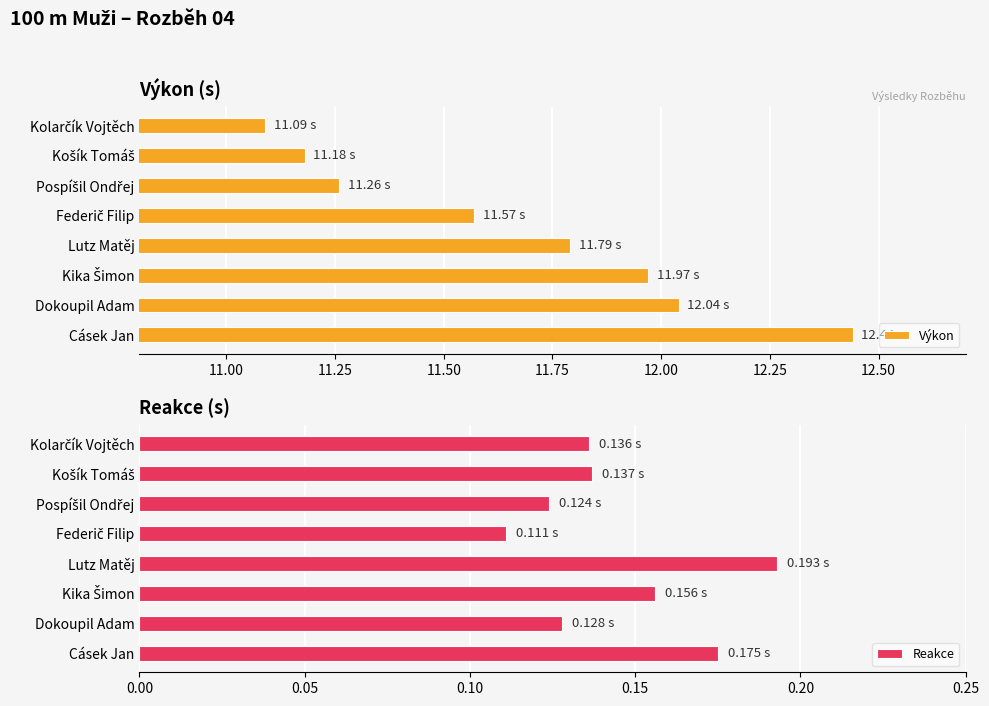

Which series has the largest total across all categories?

Výkon